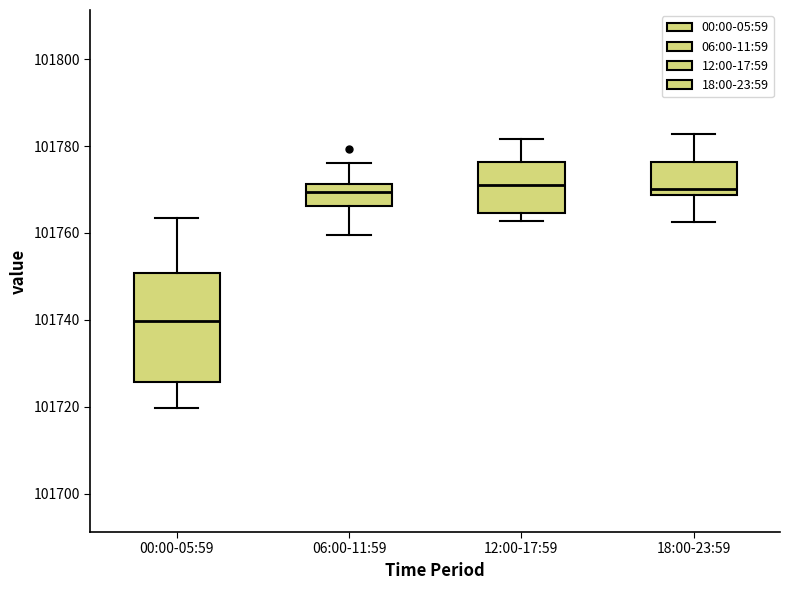

Which box is the tallest, from its lower edge to its upper edge?

00:00-05:59